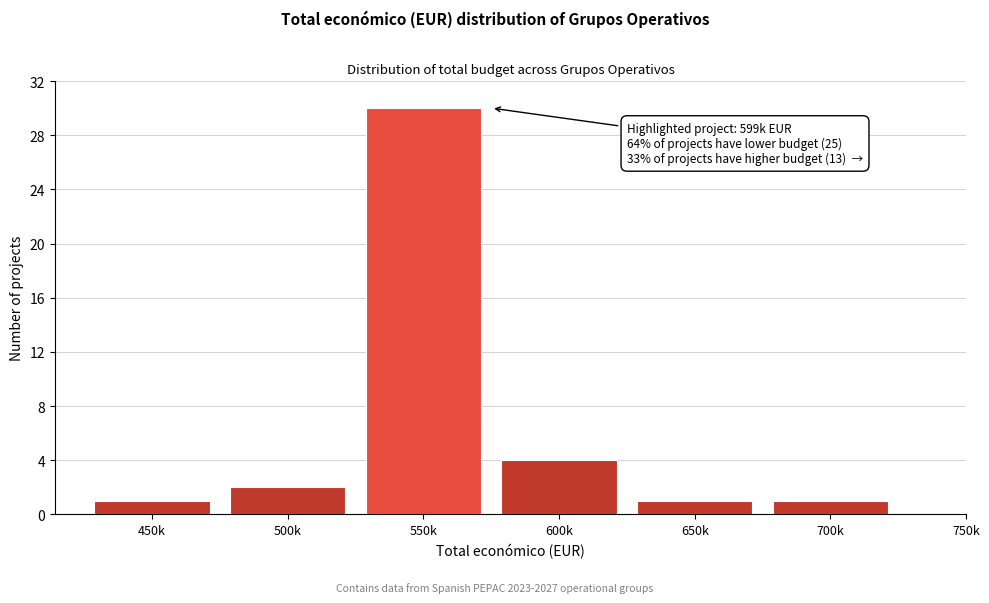

Reading right to left, extract all data points from this chart.

1	1	4	30	2	1